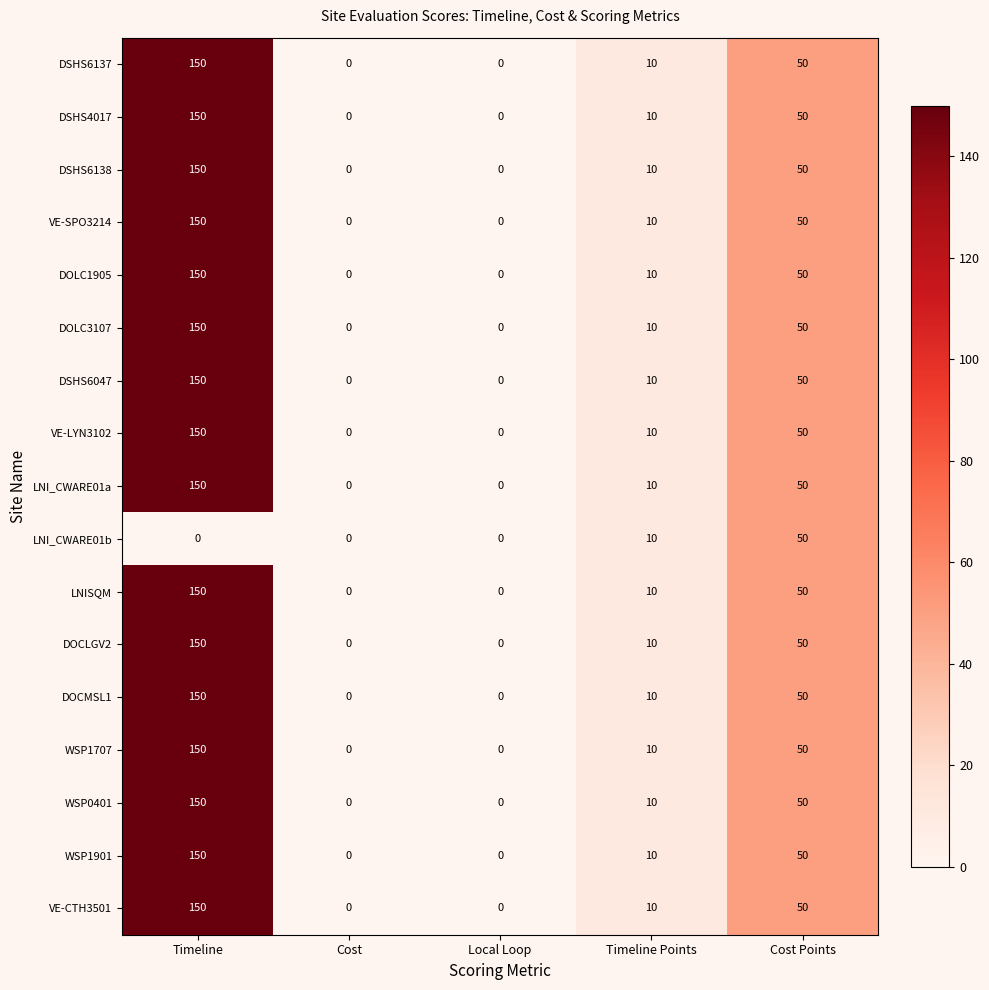

What is the difference between the LNI_CWARE01b values at Cost Points and Timeline Points?

40